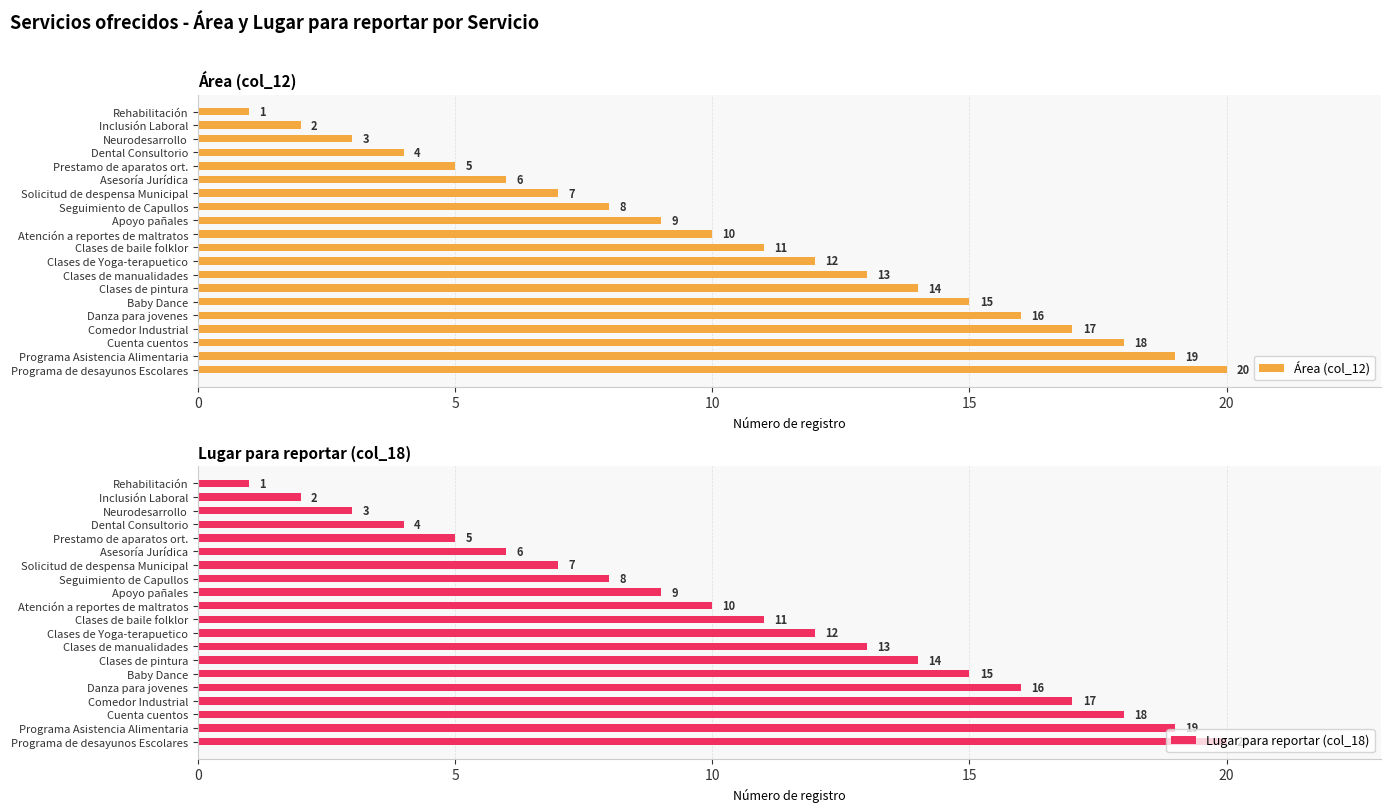

Reading right to left, list all the values displayed in this chart.

Área (col_12): 20	19	18	17	16	15	14	13	12	11	10	9	8	7	6	5	4	3	2	1
Lugar para reportar (col_18): 20	19	18	17	16	15	14	13	12	11	10	9	8	7	6	5	4	3	2	1